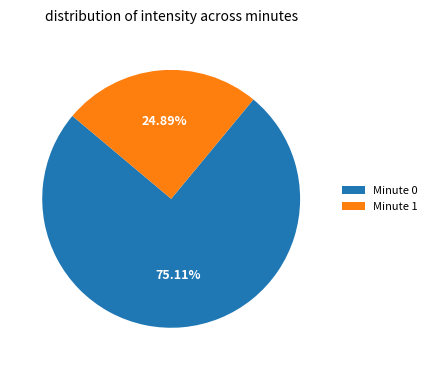

Does any single category account for the majority?

Yes